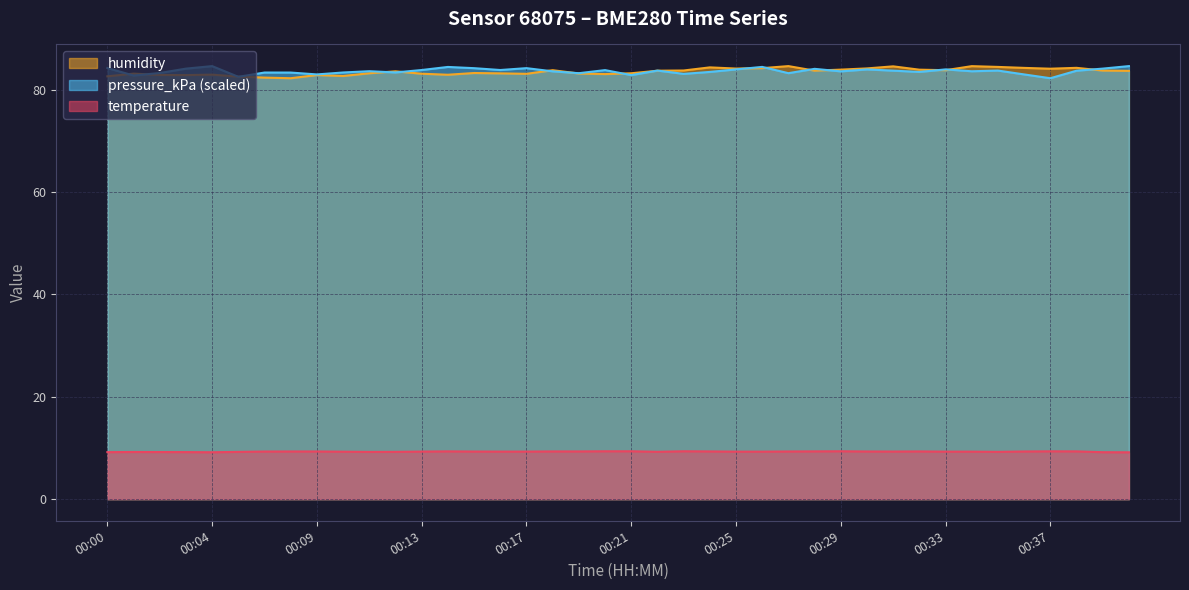

What is the value of the temperature point at the 33rd from the left?

9.3